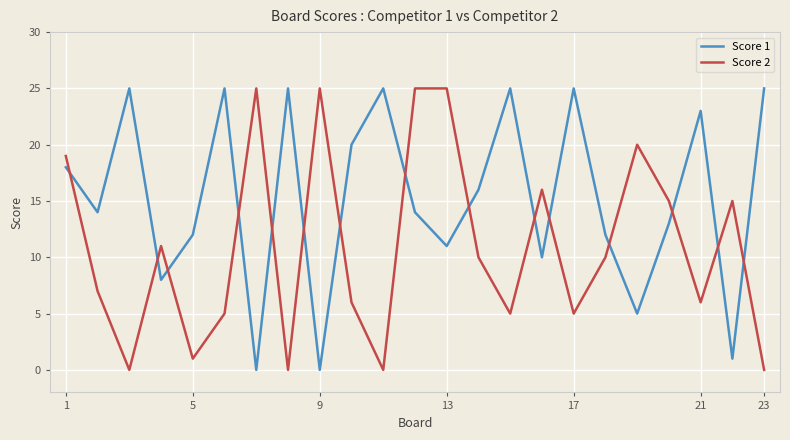

Which series has the largest total across all categories?

Score 1